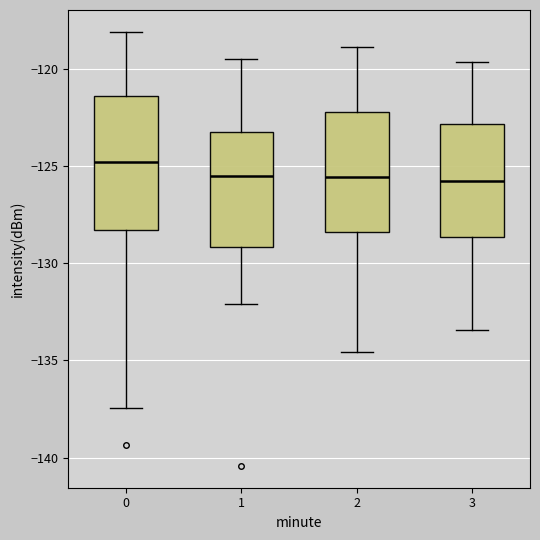

Reading left to right, read every box against the y-axis: the position of its median line, the range the box covers, and the ends of its whiskers. The values are not printed on the chart, so give them approximately, as read against the axis.

0: median -125.0, box -128.5 to -121.5, whiskers -137.5 to -118.0
1: median -125.5, box -129.0 to -123.5, whiskers -132.0 to -119.5
2: median -125.5, box -128.5 to -122.0, whiskers -134.5 to -119.0
3: median -126.0, box -128.5 to -123.0, whiskers -133.5 to -119.5